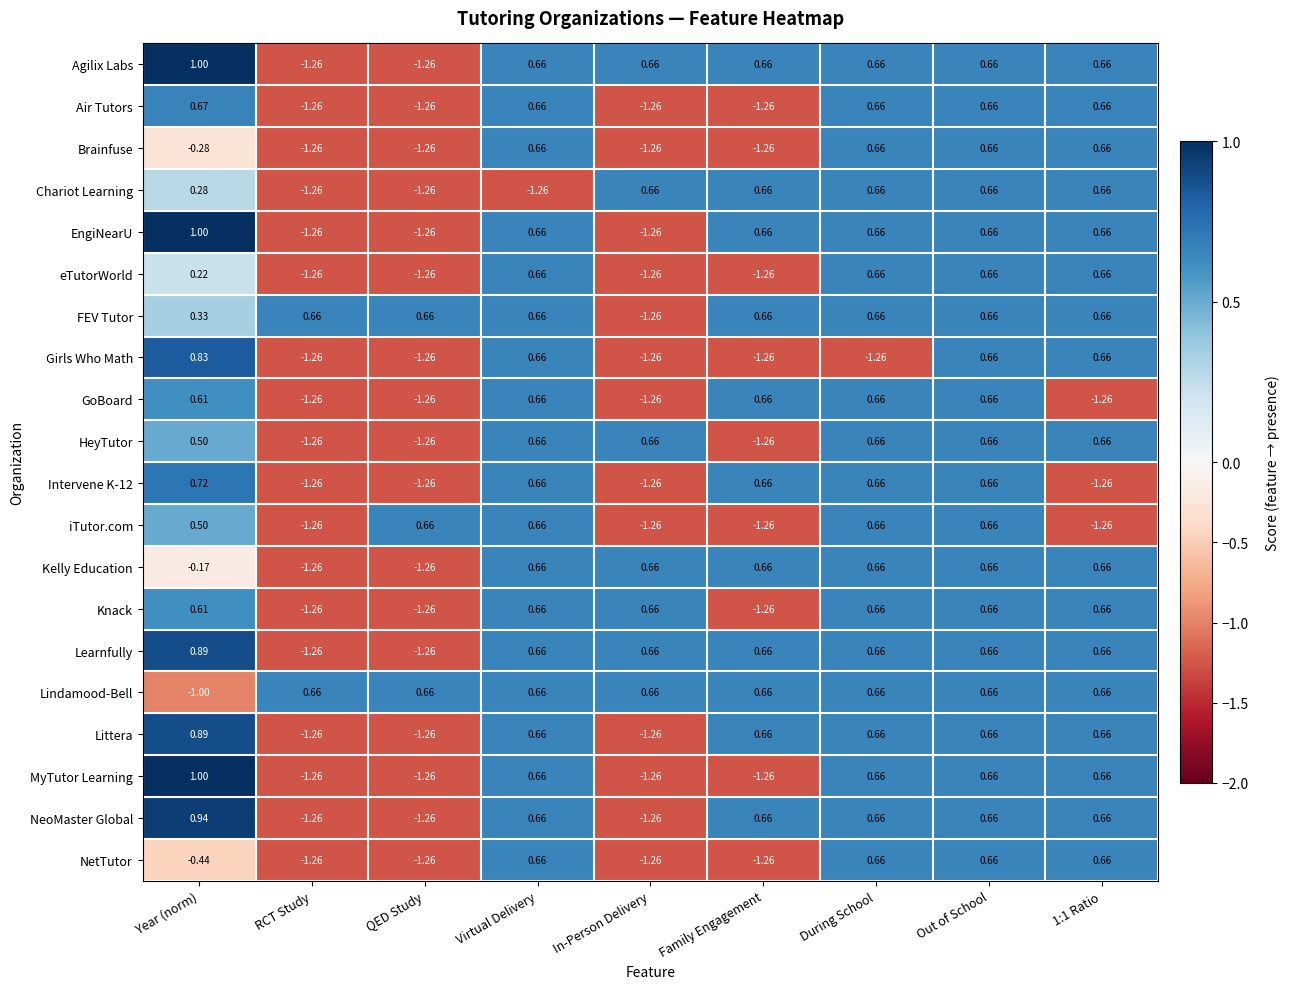

At how many categories does at least one series exceed -1?

9